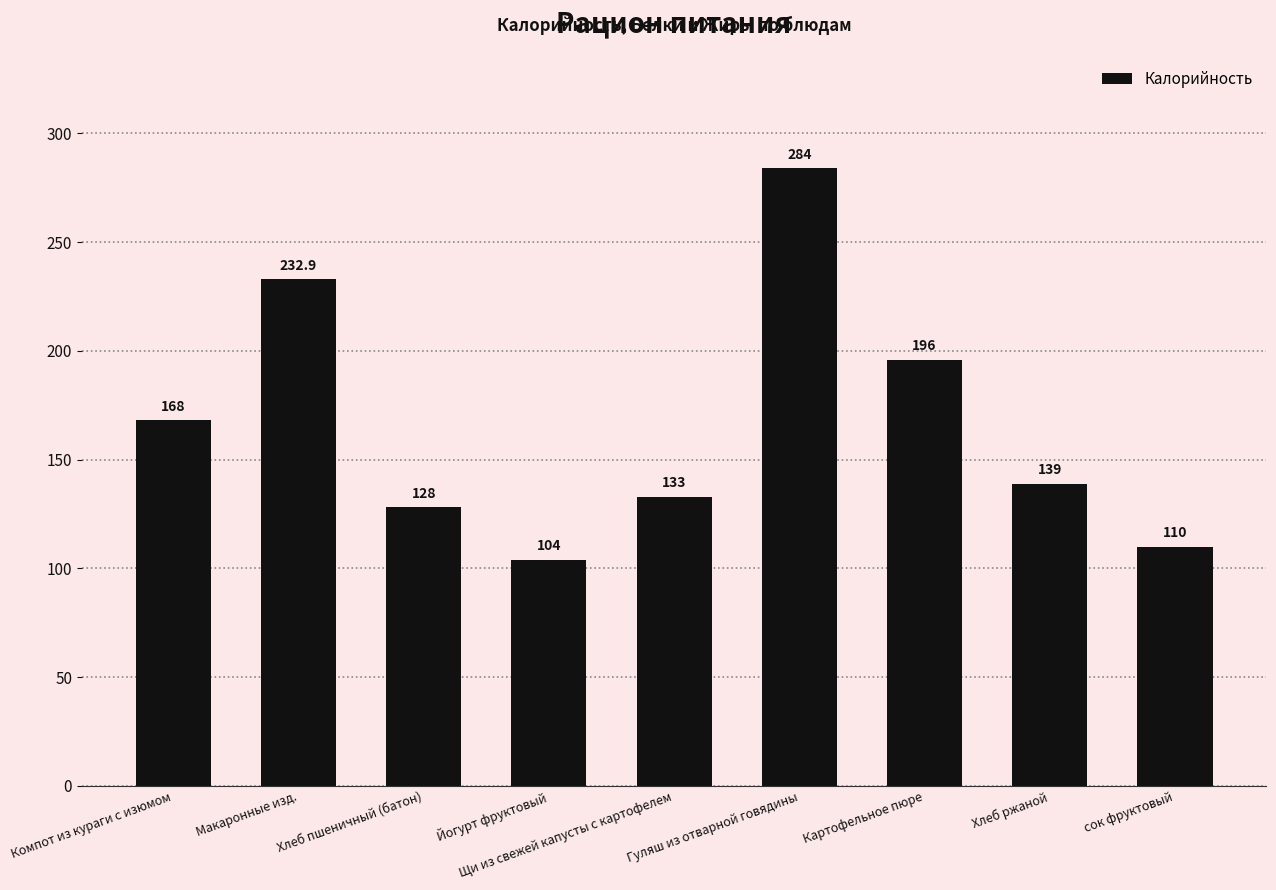

List the labels in order of value, largest first.

Гуляш из отварной говядины, Макаронные изд., Картофельное пюре, Компот из кураги с изюмом, Хлеб ржаной, Щи из свежей капусты с картофелем, Хлеб пшеничный (батон), сок фруктовый, Йогурт фруктовый